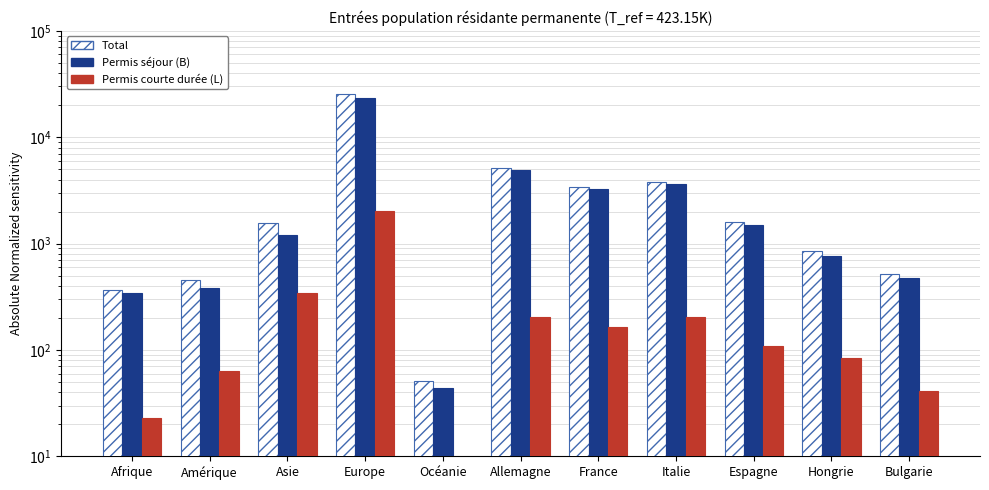

Does the chart contain any negative values?

No